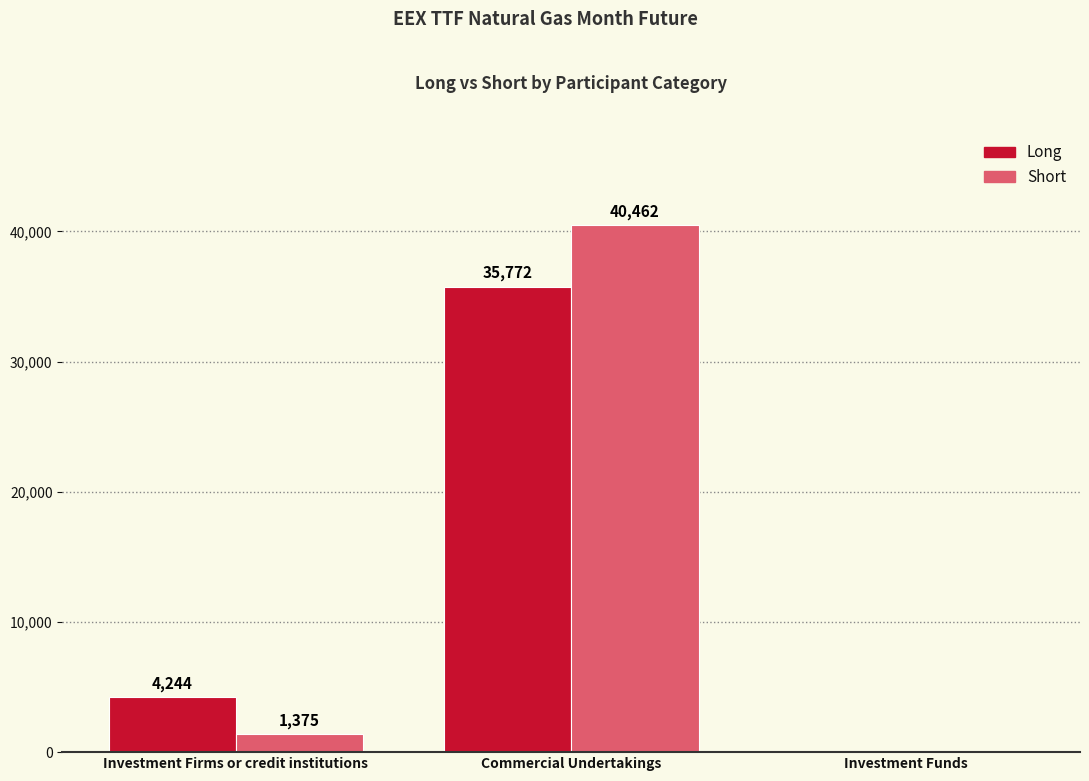

Is it true that Short equals 1375.0 at Investment Firms or credit institutions?

True